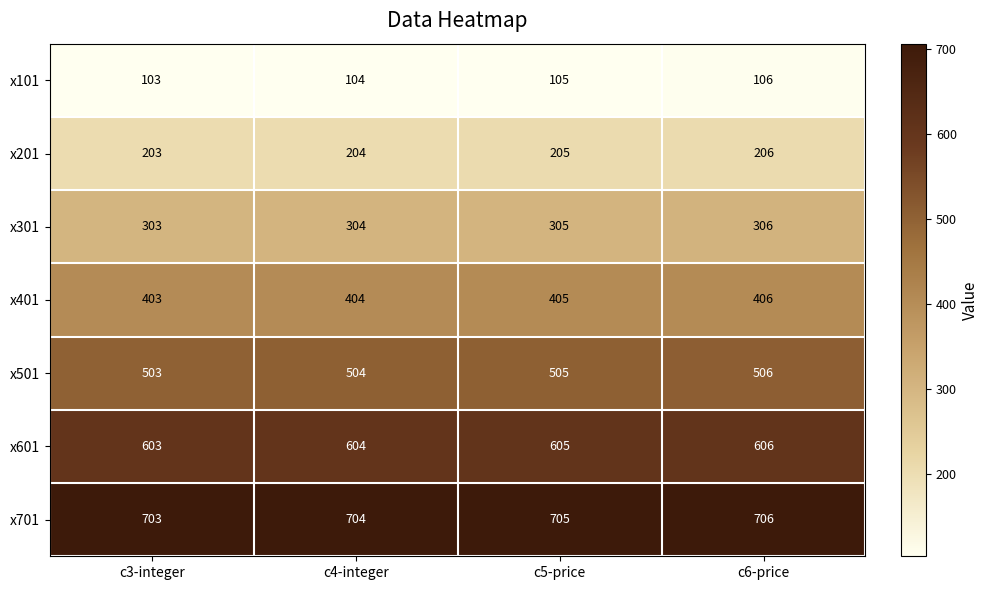

Reading left to right, extract all data points from this chart.

x101: c3-integer=103	c4-integer=104	c5-price=105	c6-price=106
x201: c3-integer=203	c4-integer=204	c5-price=205	c6-price=206
x301: c3-integer=303	c4-integer=304	c5-price=305	c6-price=306
x401: c3-integer=403	c4-integer=404	c5-price=405	c6-price=406
x501: c3-integer=503	c4-integer=504	c5-price=505	c6-price=506
x601: c3-integer=603	c4-integer=604	c5-price=605	c6-price=606
x701: c3-integer=703	c4-integer=704	c5-price=705	c6-price=706